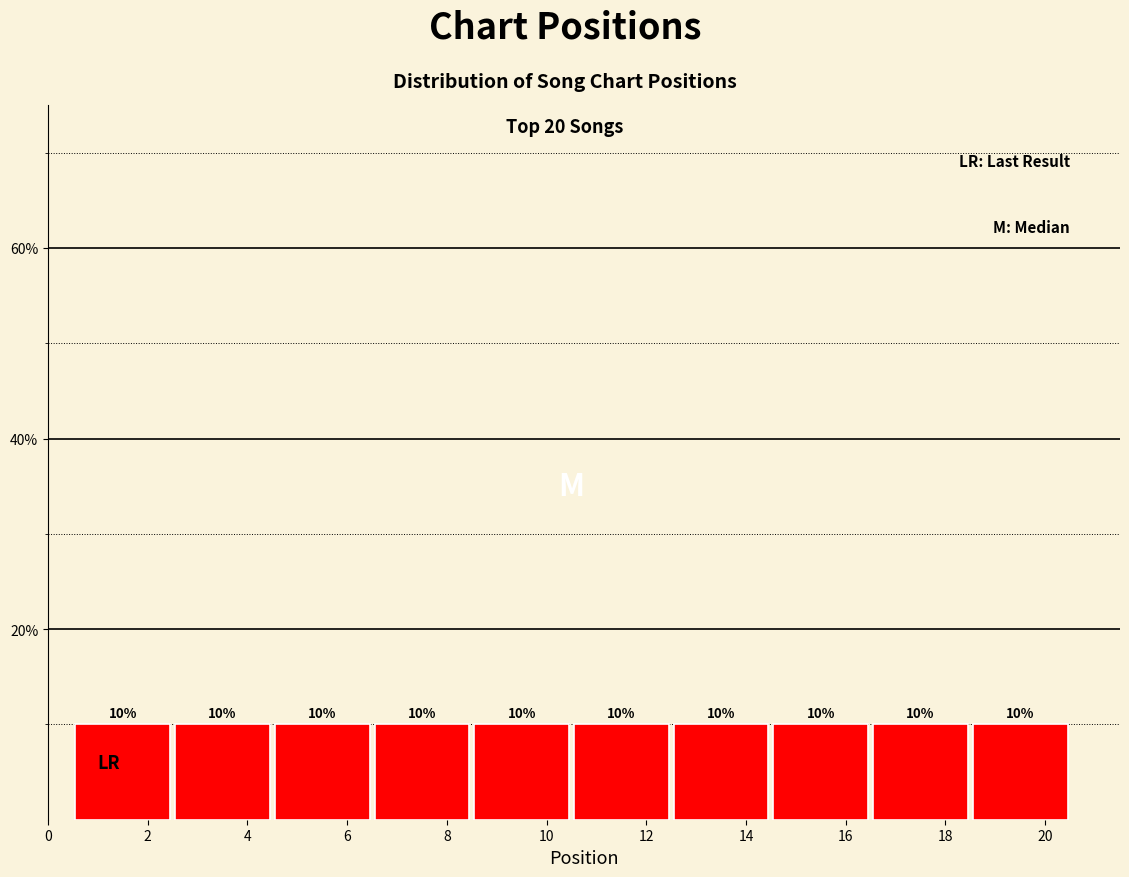

Reading left to right, list every bar in this chart as the range it spans on the x-axis followed by its height.

0.5 to 2.5: 10
2.5 to 4.5: 10
4.5 to 6.5: 10
6.5 to 8.5: 10
8.5 to 10.5: 10
10.5 to 12.5: 10
12.5 to 14.5: 10
14.5 to 16.5: 10
16.5 to 18.5: 10
18.5 to 20.5: 10